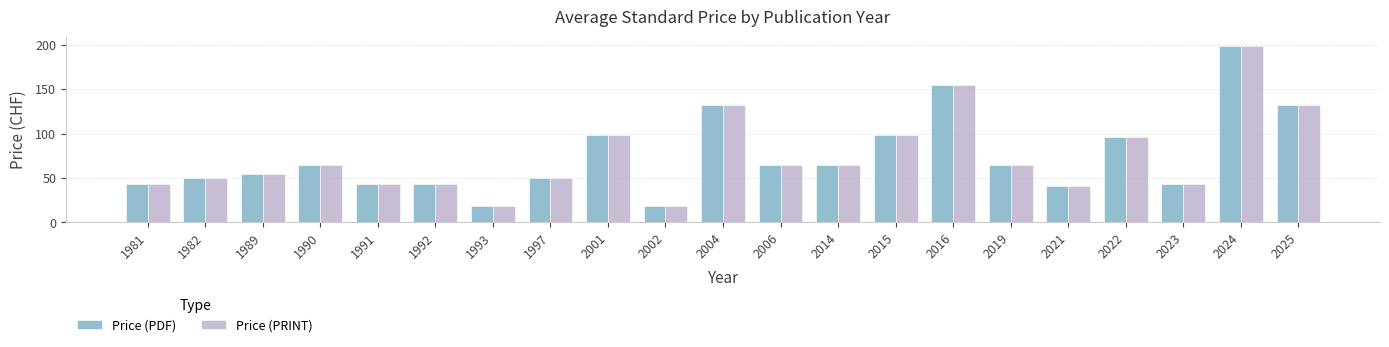

What is the sum of all Price (PRINT) values?

1573.9